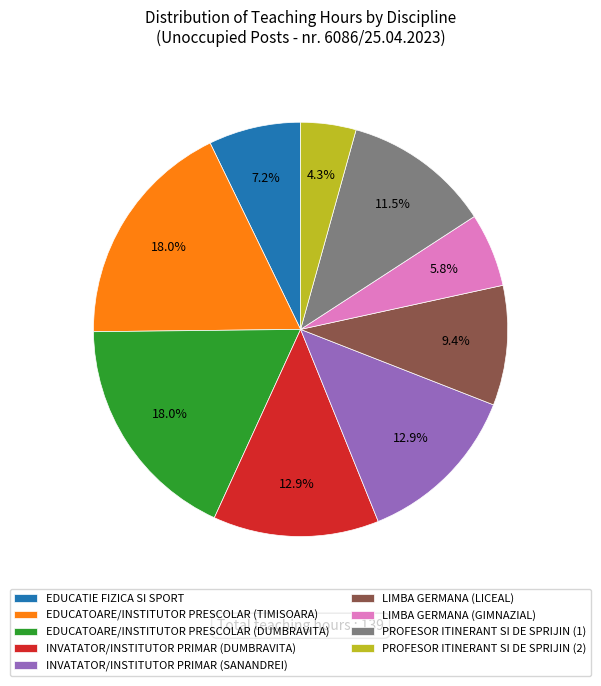

Which slice is the smallest?

PROFESOR ITINERANT SI DE SPRIJIN (2)